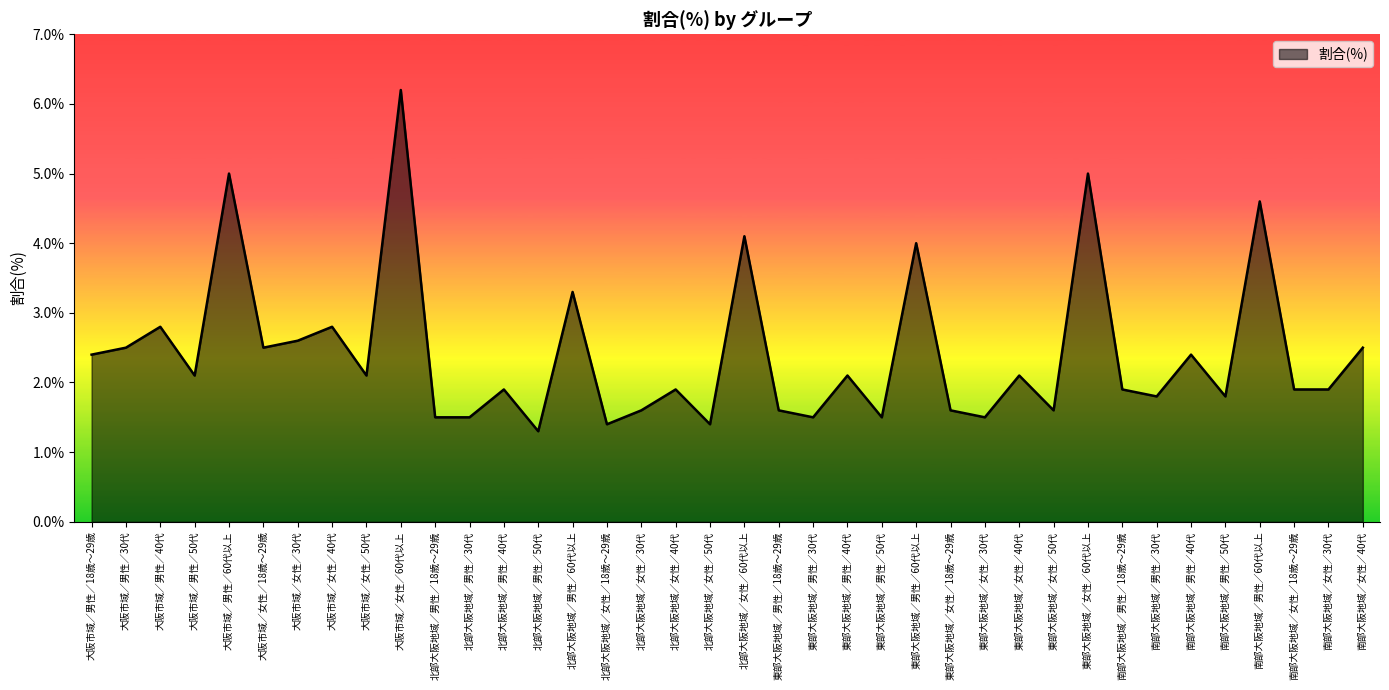

At which category does the data reach its first local valley?

大阪市域／男性／50代